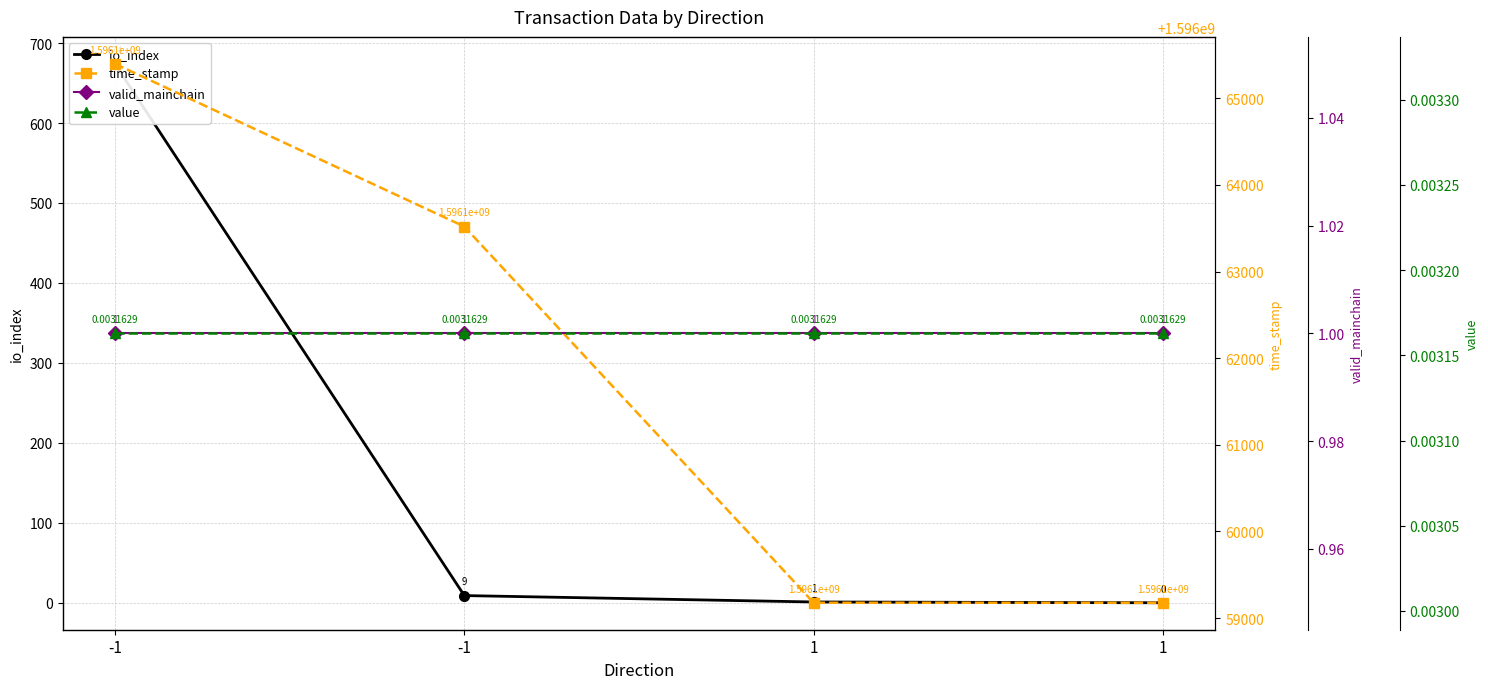

Where is valid_mainchain nearest to the value 1?

-1